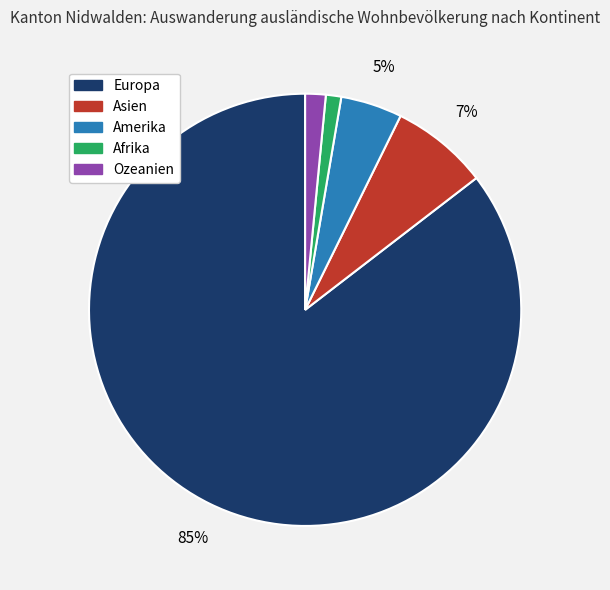

Do Ozeanien and Afrika together represent more than half of the pie?

No